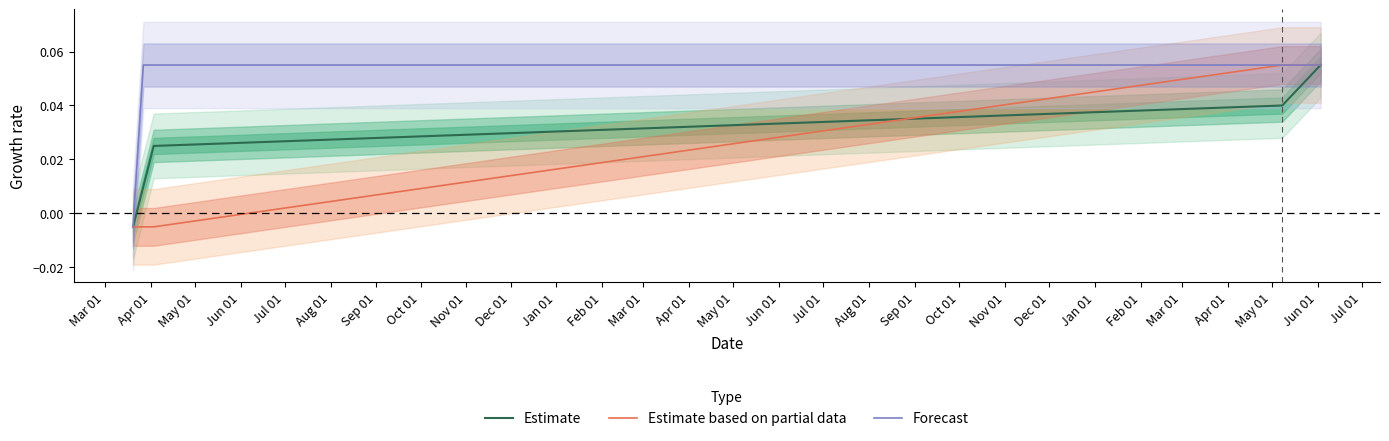

How many negative values does the Estimate based on partial data series have?

3